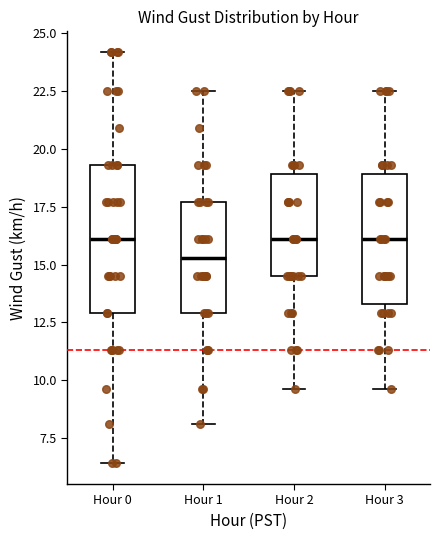

Comparing the boxes themselves (not the whiskers), which one is the tallest?

Hour 0